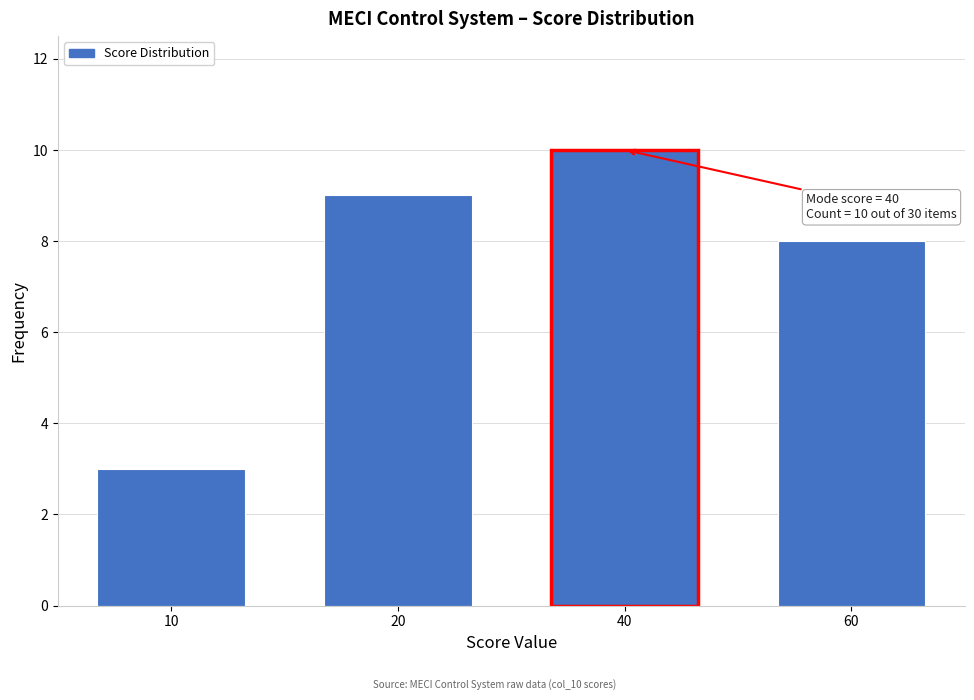

Reading left to right, extract all data points from this chart.

10=3	20=9	40=10	60=8